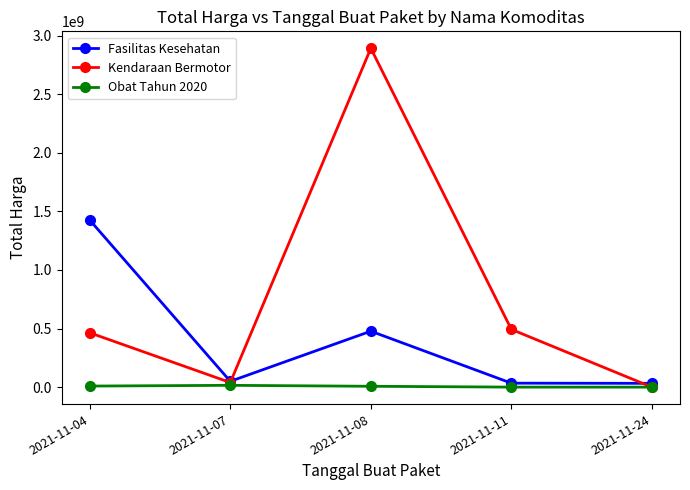

Where is the first local maximum for Kendaraan Bermotor?

2021-11-08